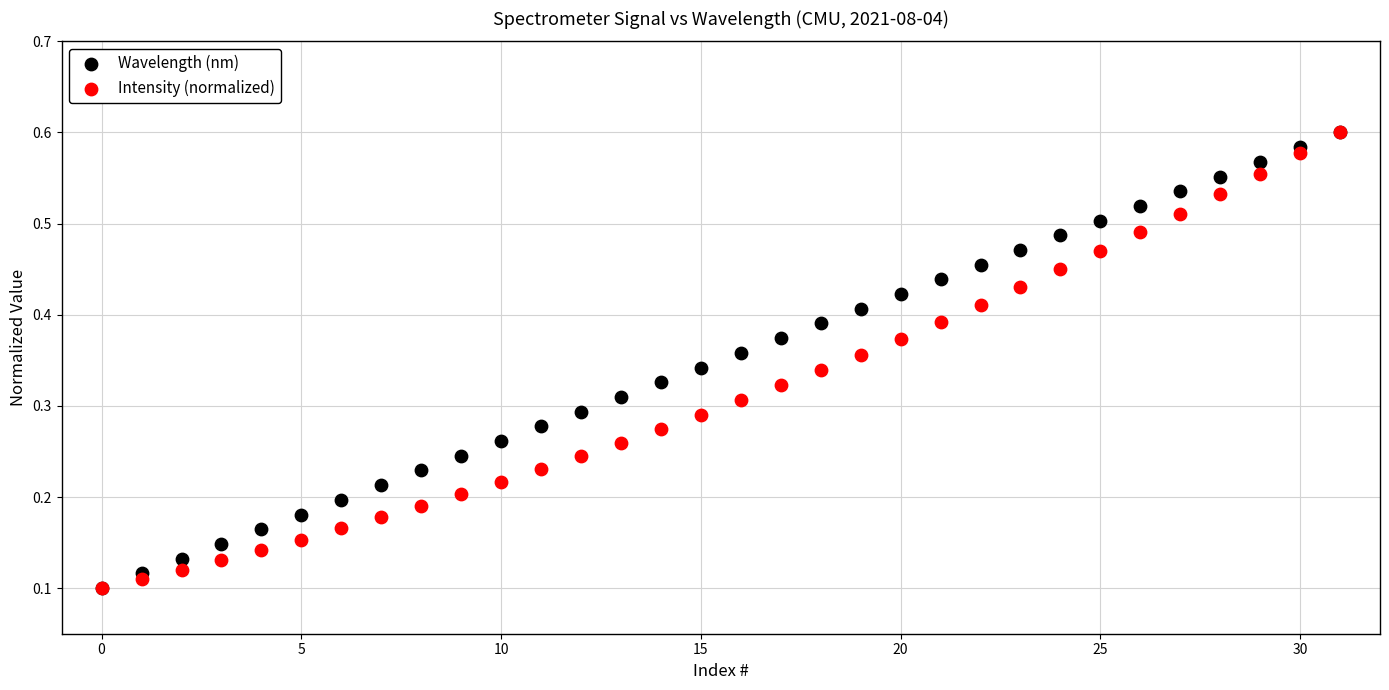

What are all the series names shown in the legend?

Wavelength (nm), Intensity (normalized)